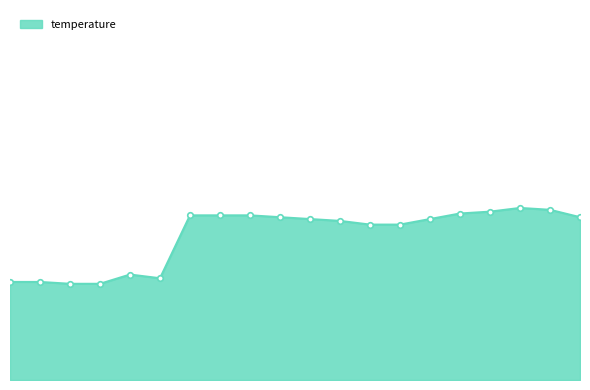

List the labels in order of value, largest first.

13:22, 13:25, 13:20, 13:17, 12:47, 12:57, 13:00, 13:02, 13:27, 13:05, 13:15, 13:07, 13:10, 13:12, 08:40, 08:42, 08:19, 08:22, 08:24, 08:27